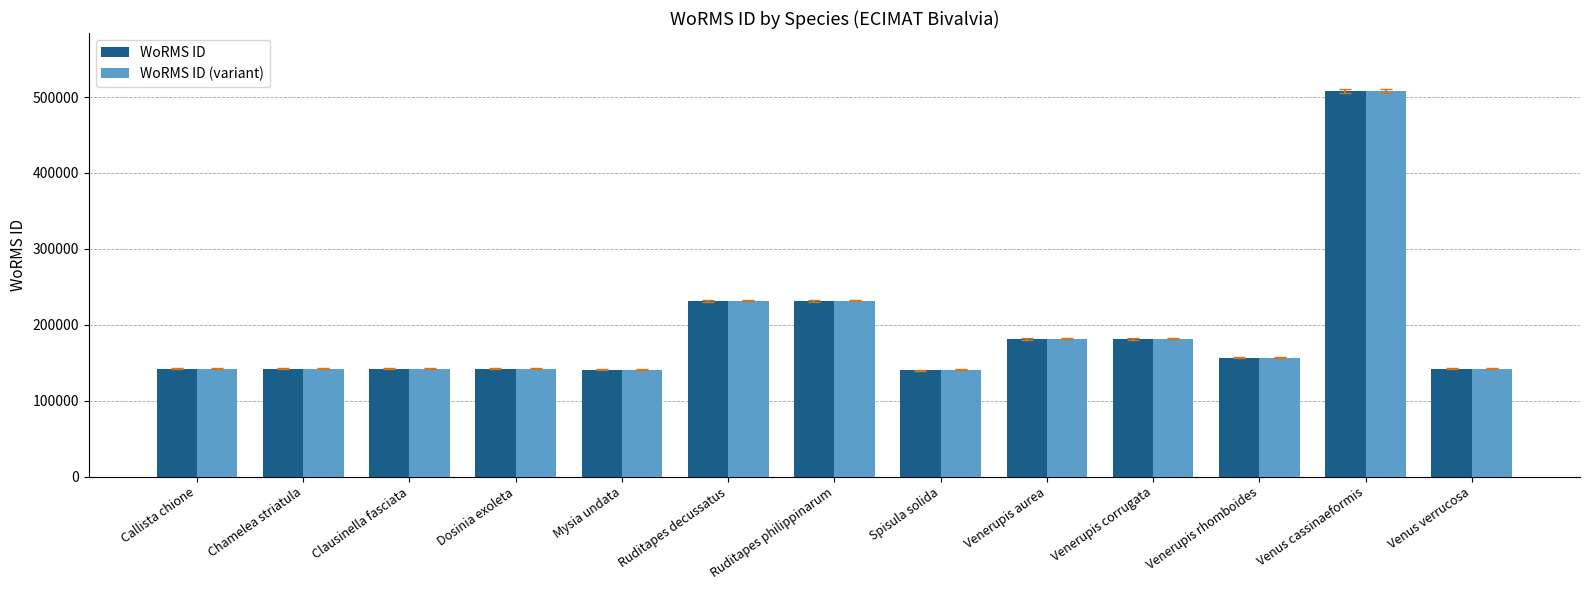

What is the average value of the WoRMS ID series?

190870